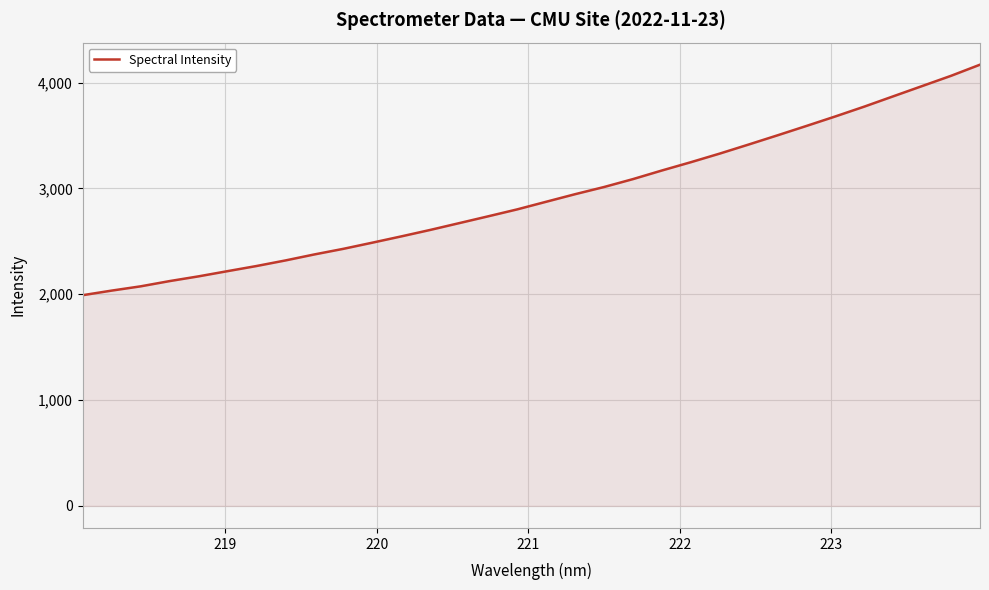

What is the sum of all values?

93578.3